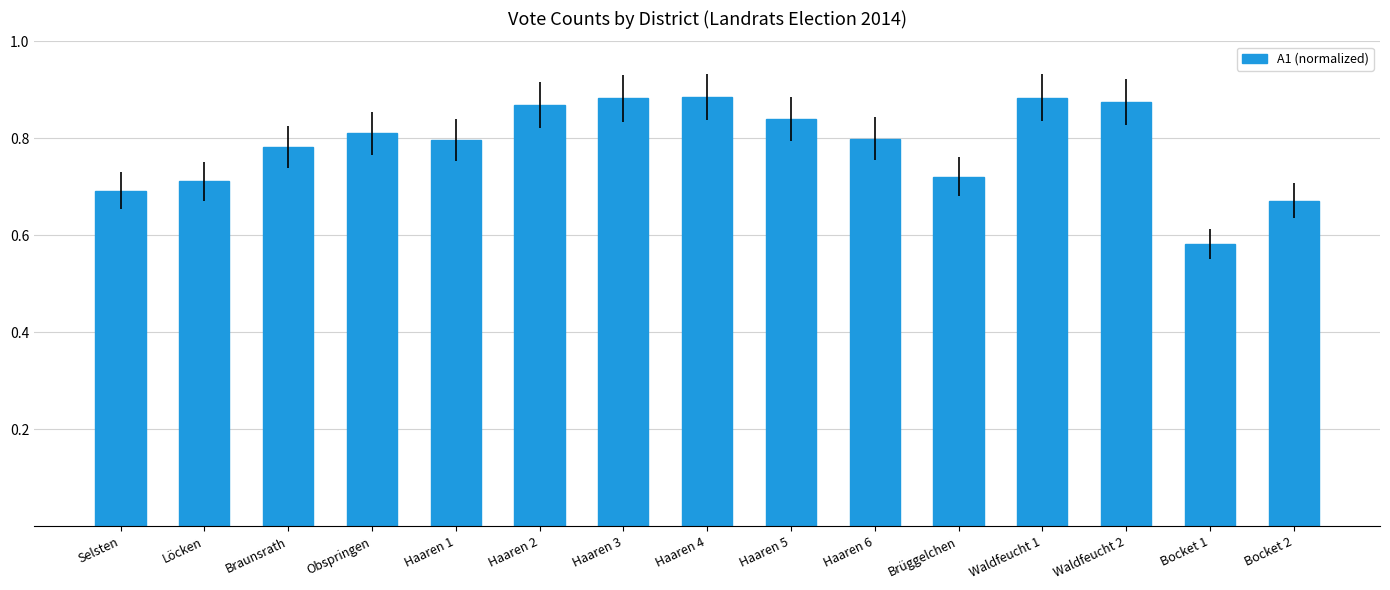

What is the label of the 1st bar from the right?

Bocket 2